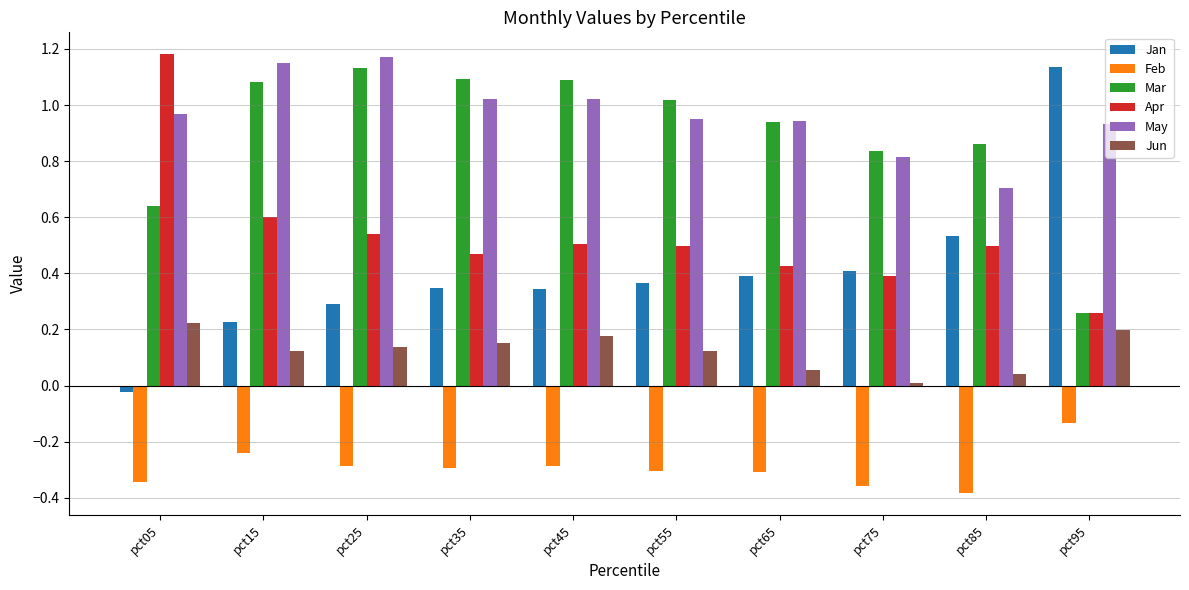

Which category has the highest value in the Mar series?

pct25